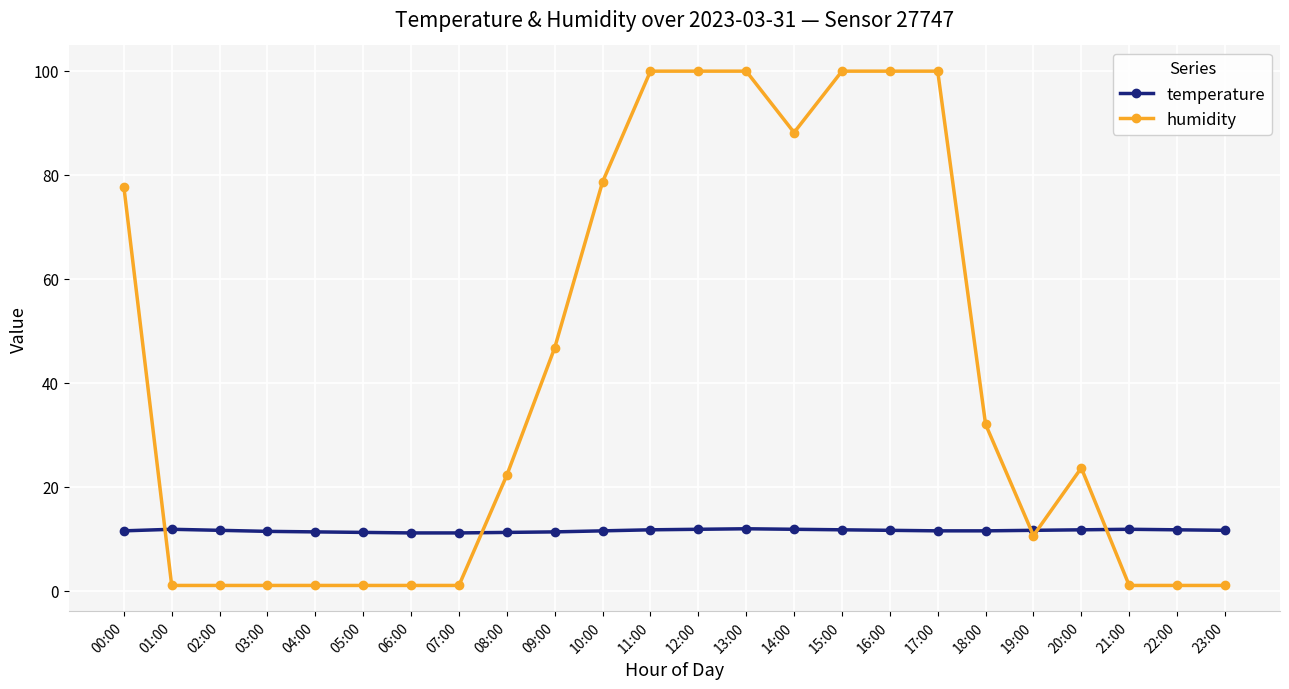

At which label does humidity first exceed 23?

00:00